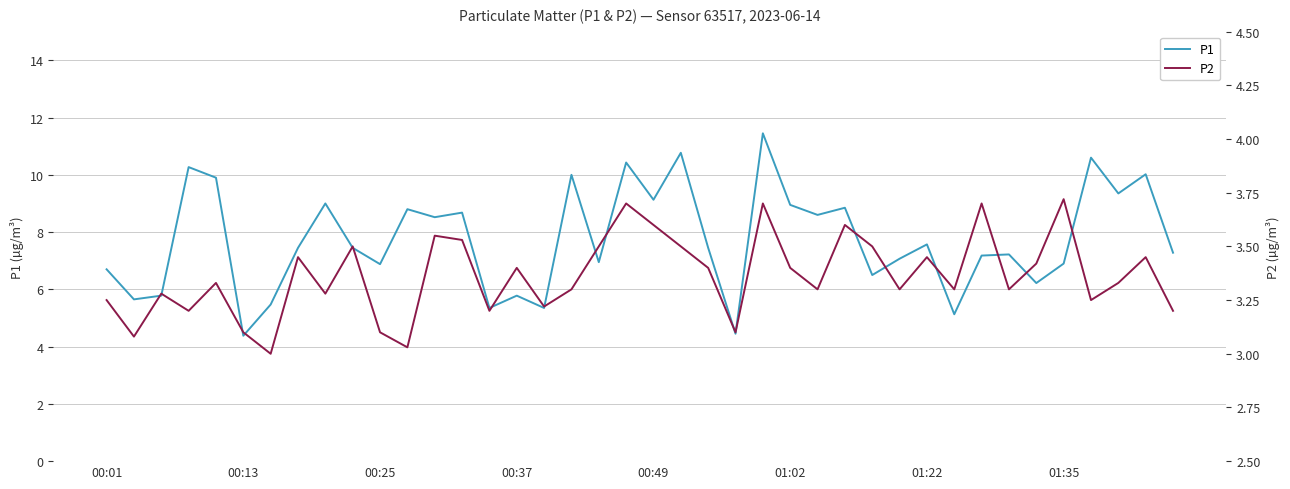

What is the value of the P1 point at the 37th from the left?

10.6